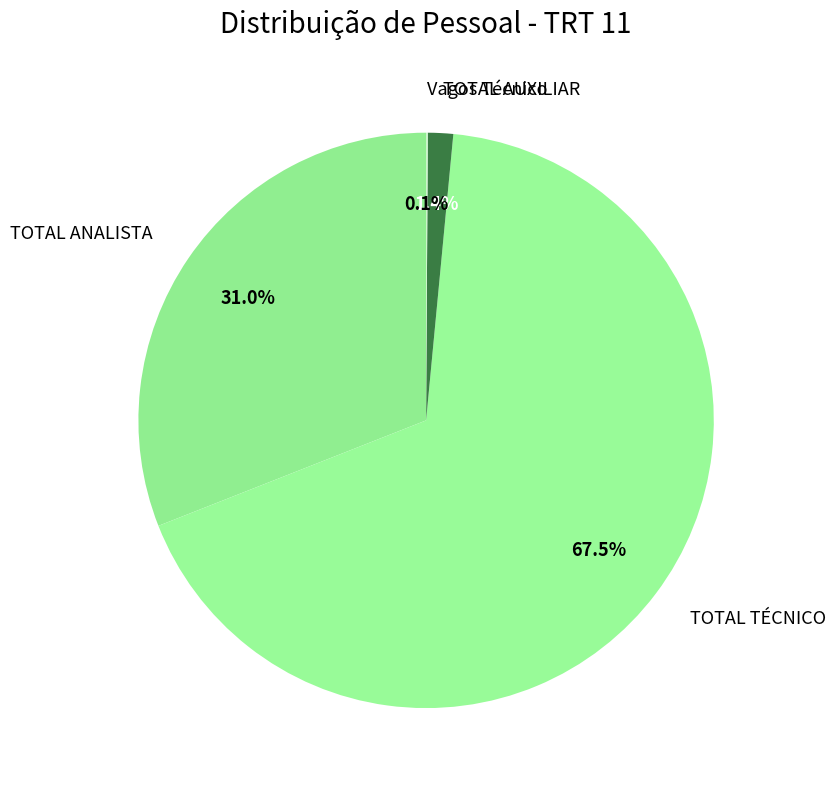

Which slice is the largest?

TOTAL TÉCNICO